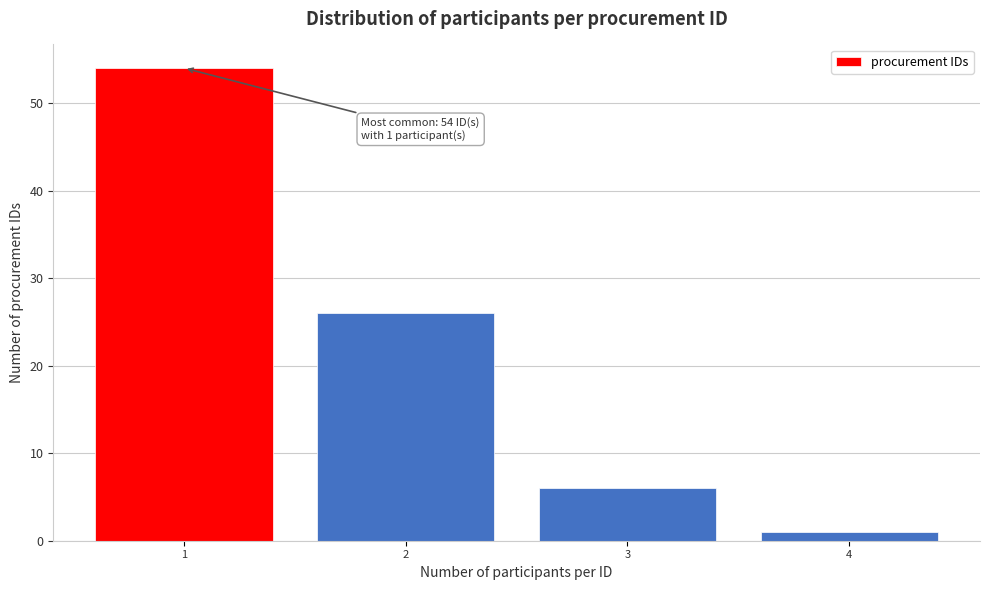

Which range on the x-axis has the tallest bar?

0.5 to 1.5